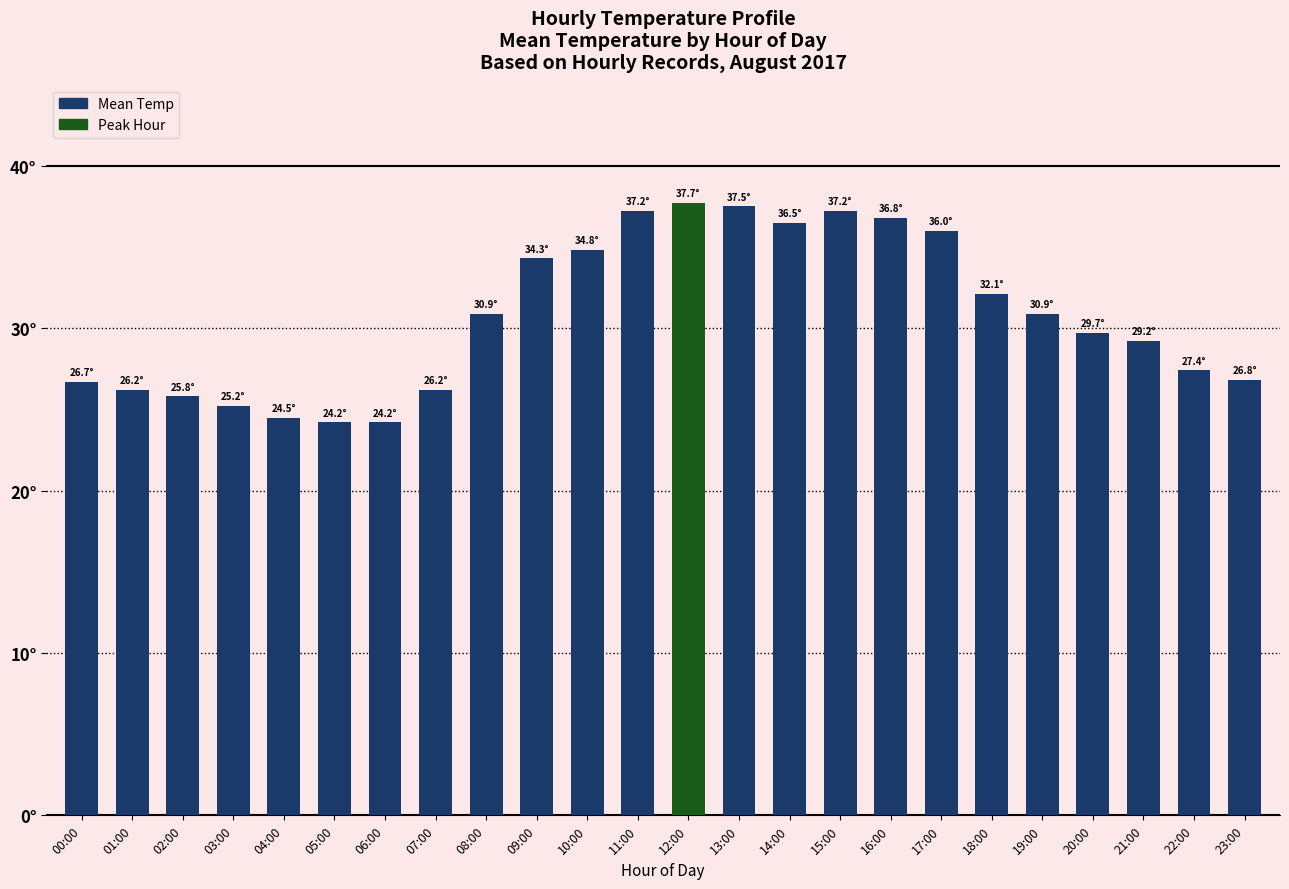

Does the chart contain stacked bars?

No